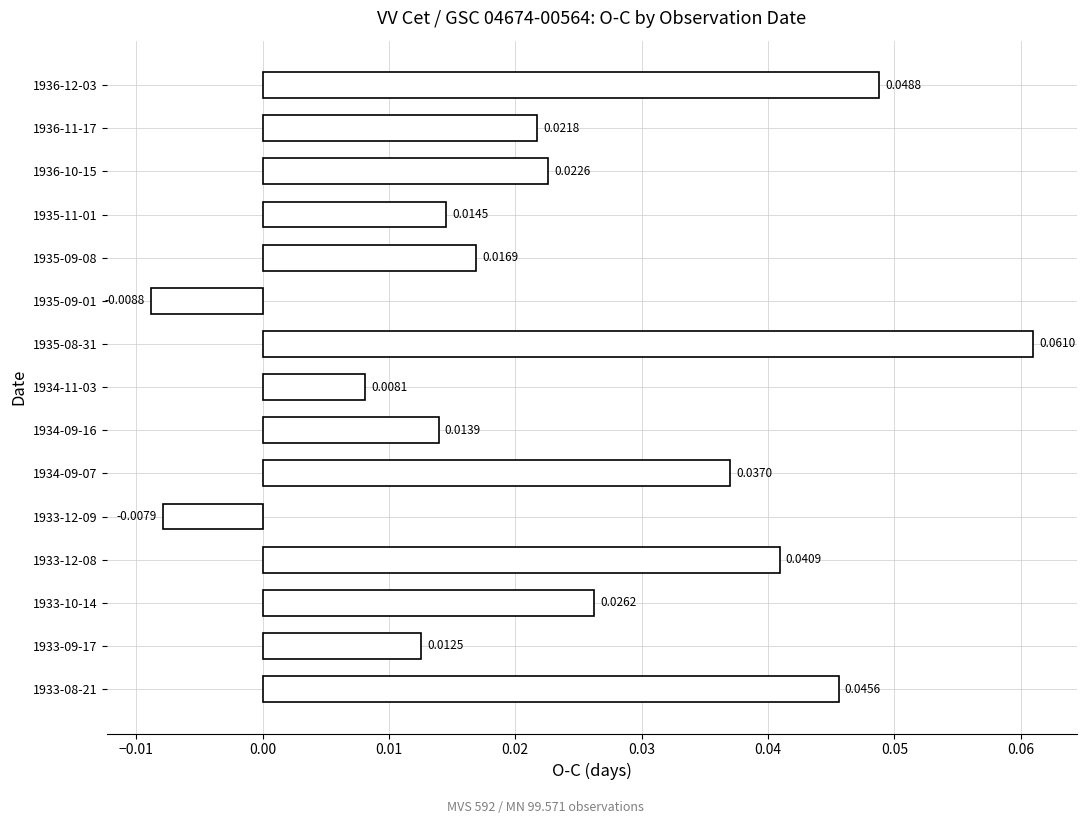

How many values are between 0 and 1?

13